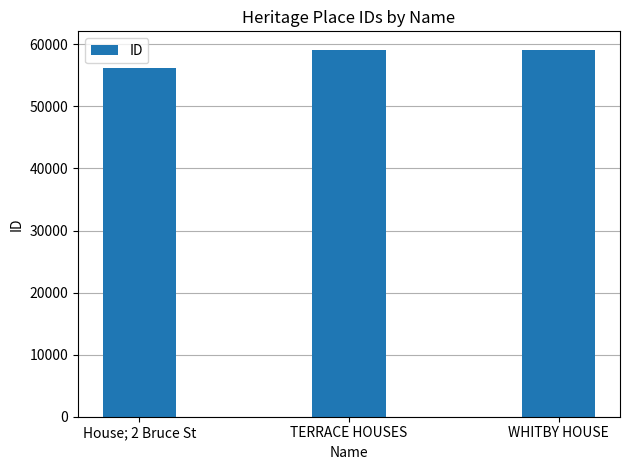

At which label is the value closest to 57677?

TERRACE HOUSES